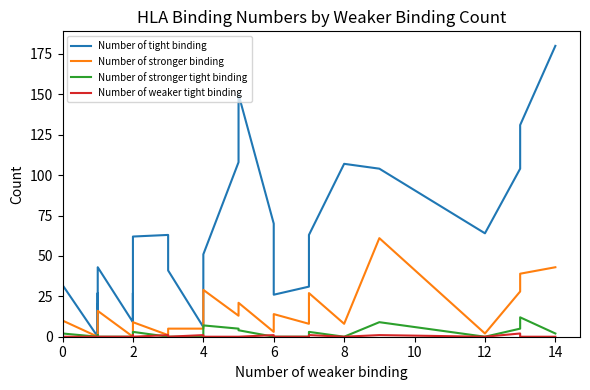

How many lines are shown in the chart?

4